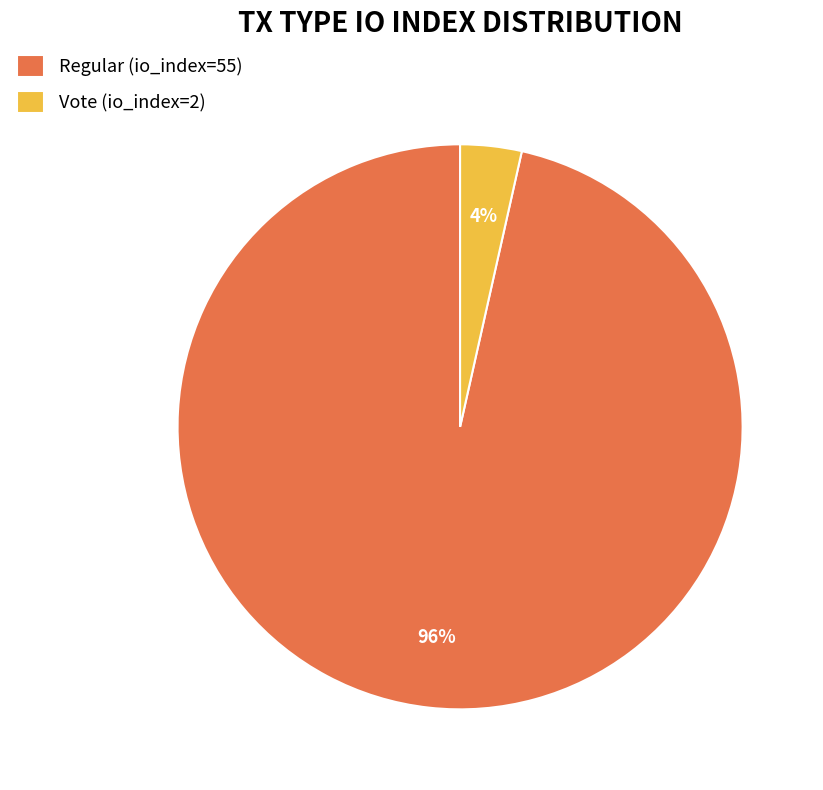

Which slice is the largest?

Regular (io_index=55)